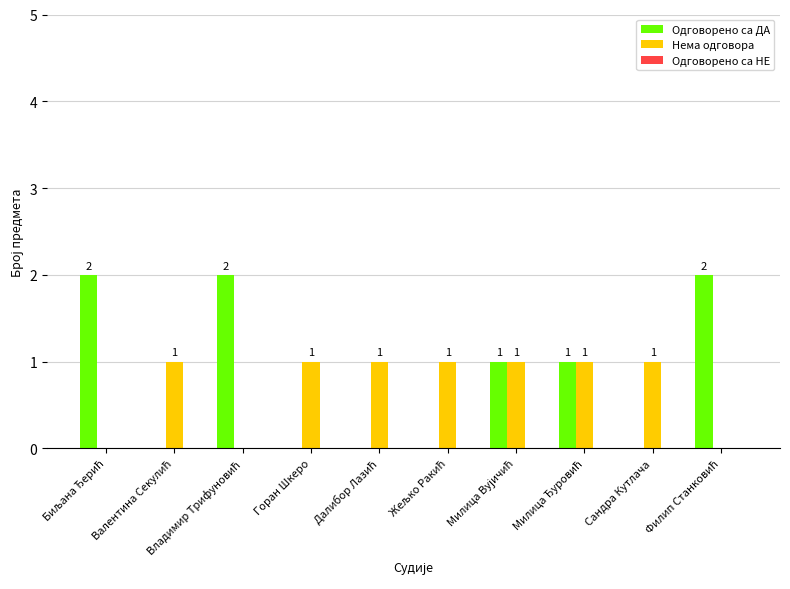

How many Нема одговора values are between 0 and 1?

10